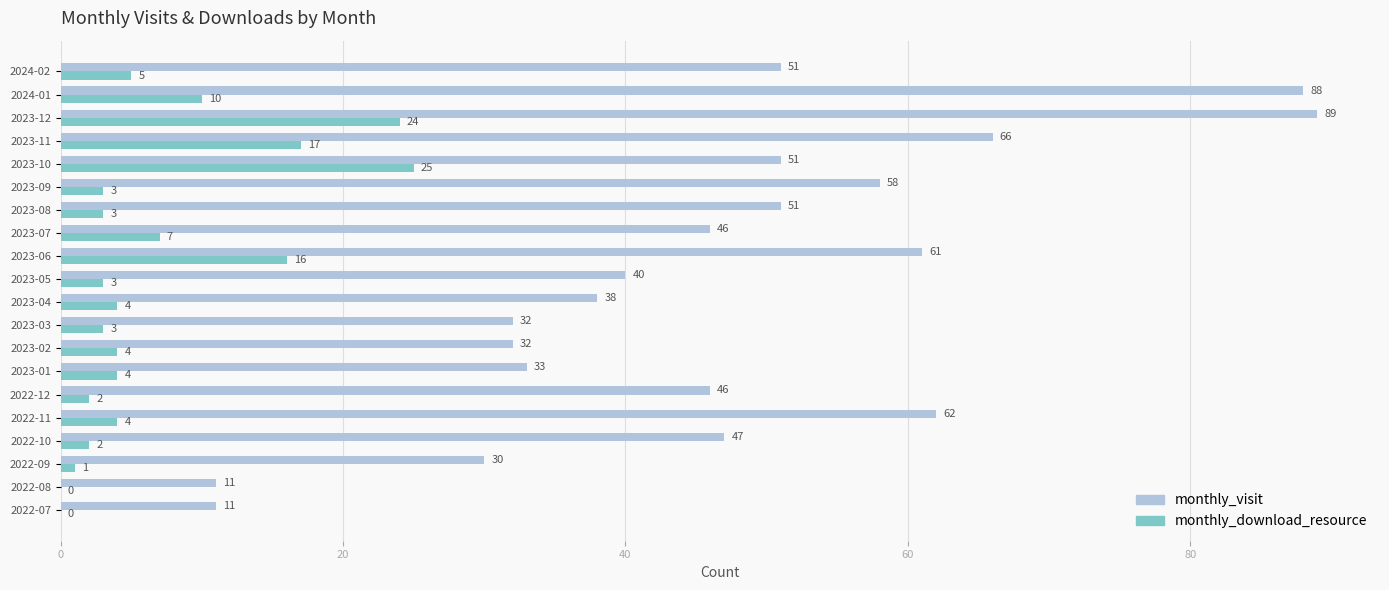

True or false: monthly_download_resource has a value of 16 at 2023-06.

True